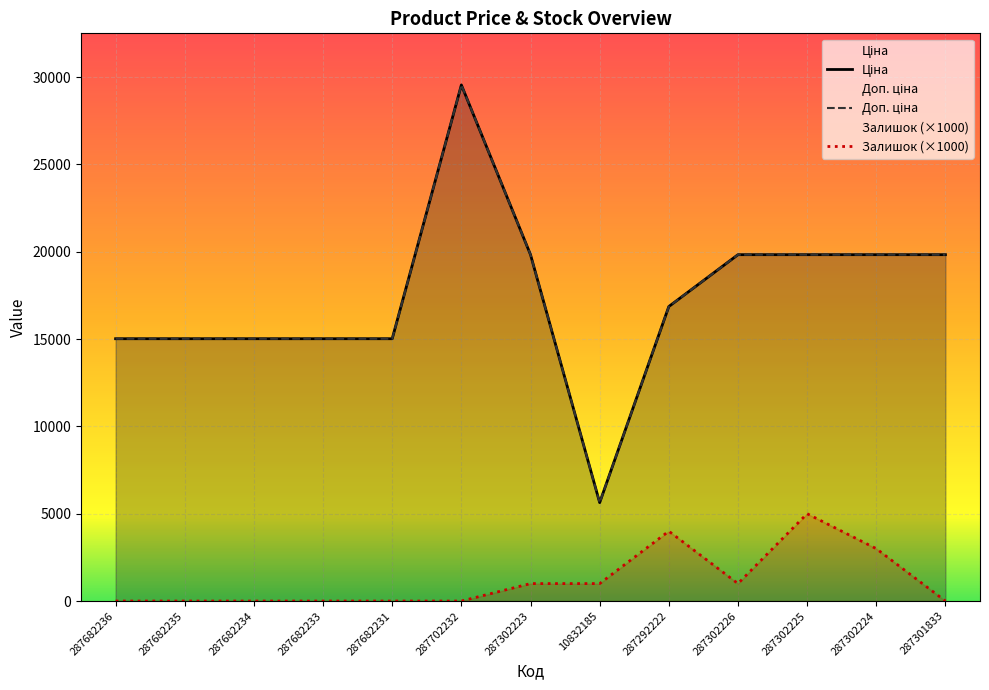

What is the label of the 9th point from the right?

287682231